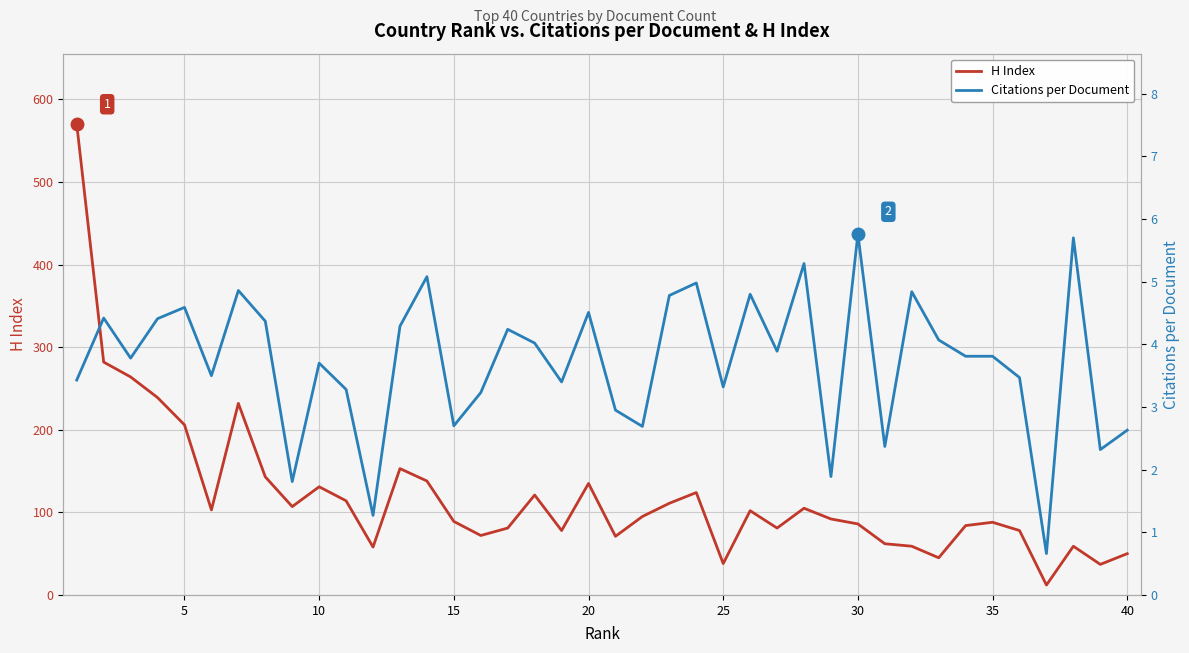

The value of H Index at 20 is 85. True or false?

False